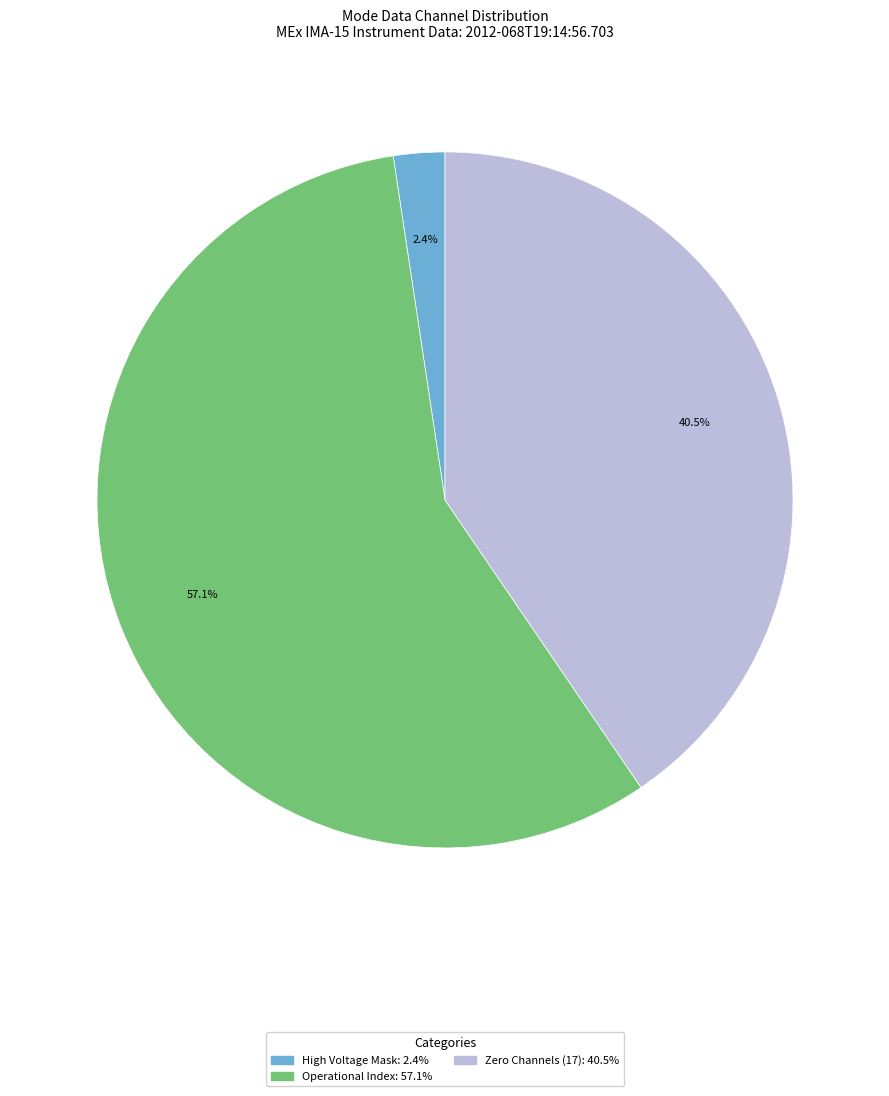

Is there any slice that represents more than half of the pie?

Yes